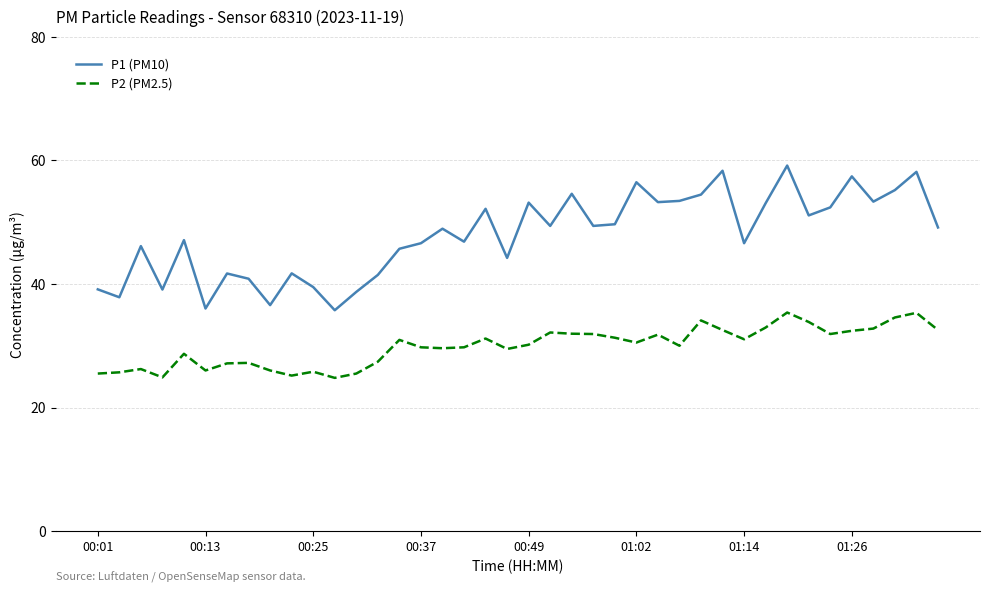

Does the chart have visible grid lines?

Yes